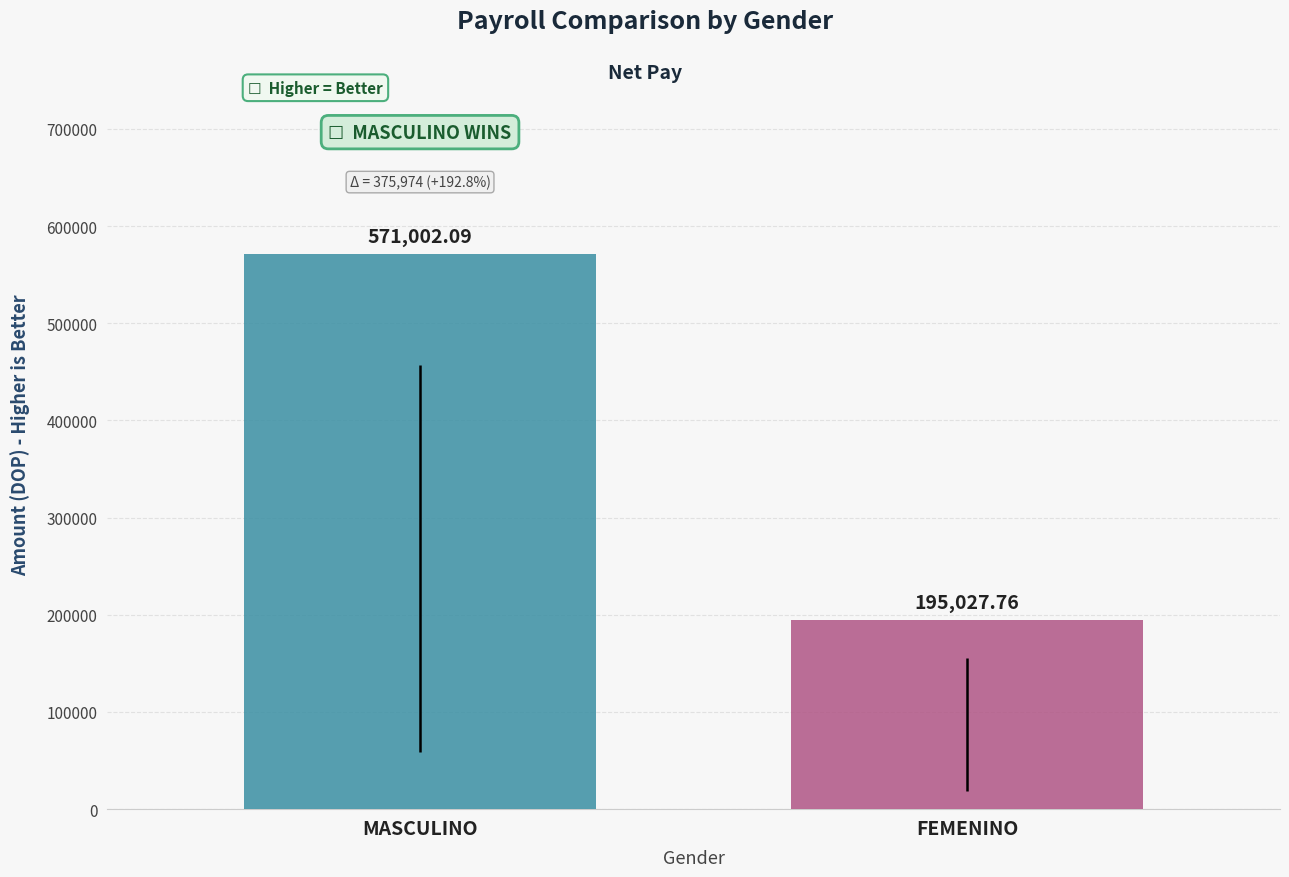

What is the greatest value displayed?

571002.1